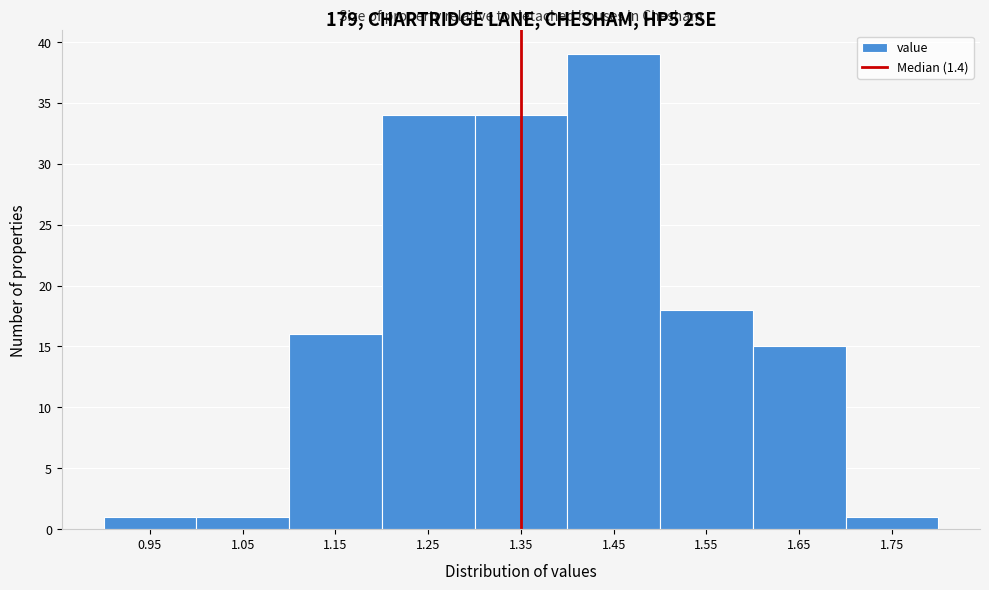

Reading left to right, extract all data points from this chart.

0.95=1	1.05=1	1.15=16	1.25=34	1.35=34	1.45=39	1.55=18	1.65=15	1.75=1